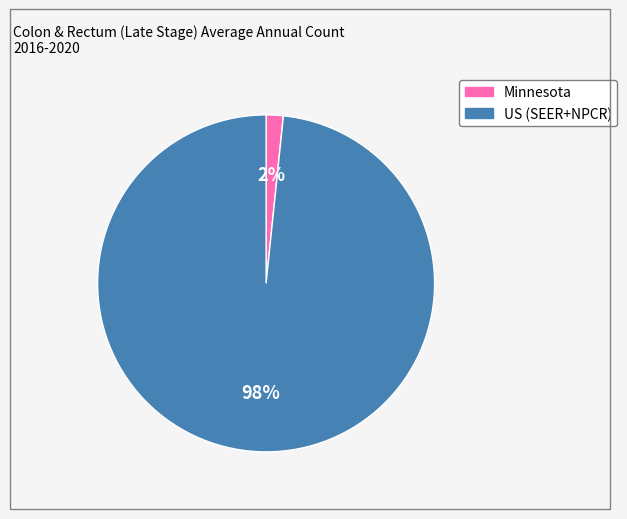

Between Minnesota and US (SEER+NPCR), which is larger?

US (SEER+NPCR)